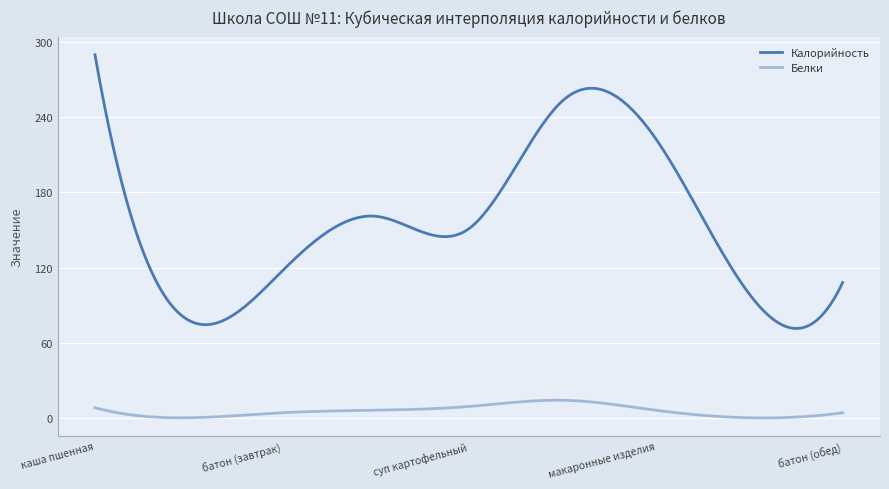

List the series in order of their peak value, highest first.

Калорийность, Белки